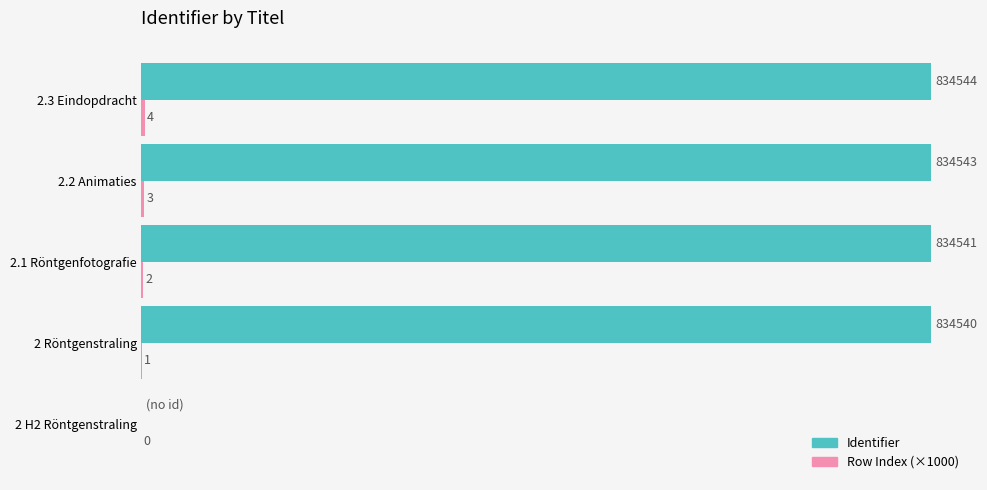

Which category has the highest value across all series?

2.3 Eindopdracht